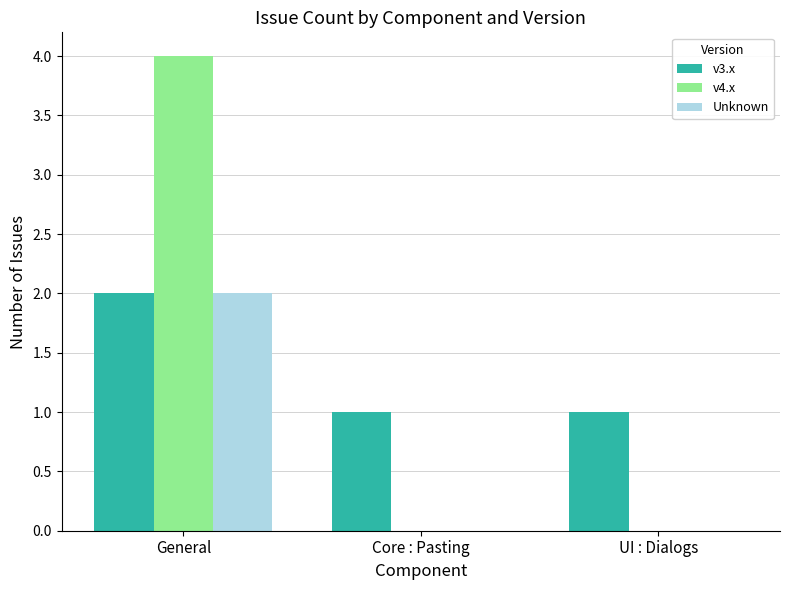

At which label does v3.x reach its peak?

General